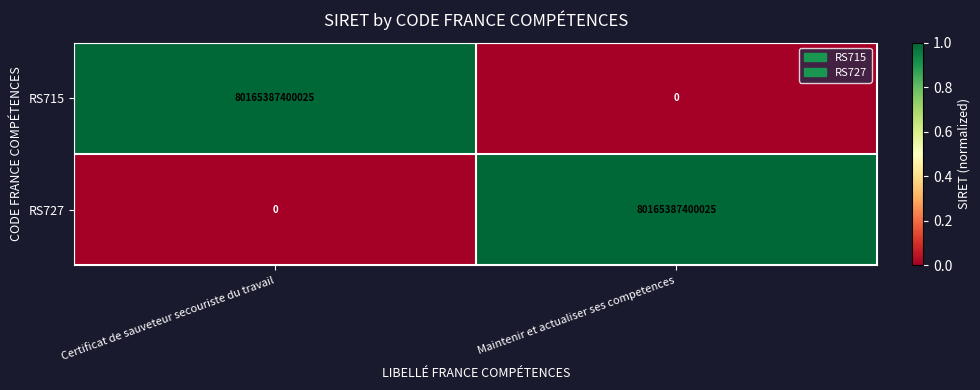

Is the value of RS715 at Certificat de sauveteur secouriste du travail greater than the value of RS727 at Certificat de sauveteur secouriste du travail?

Yes